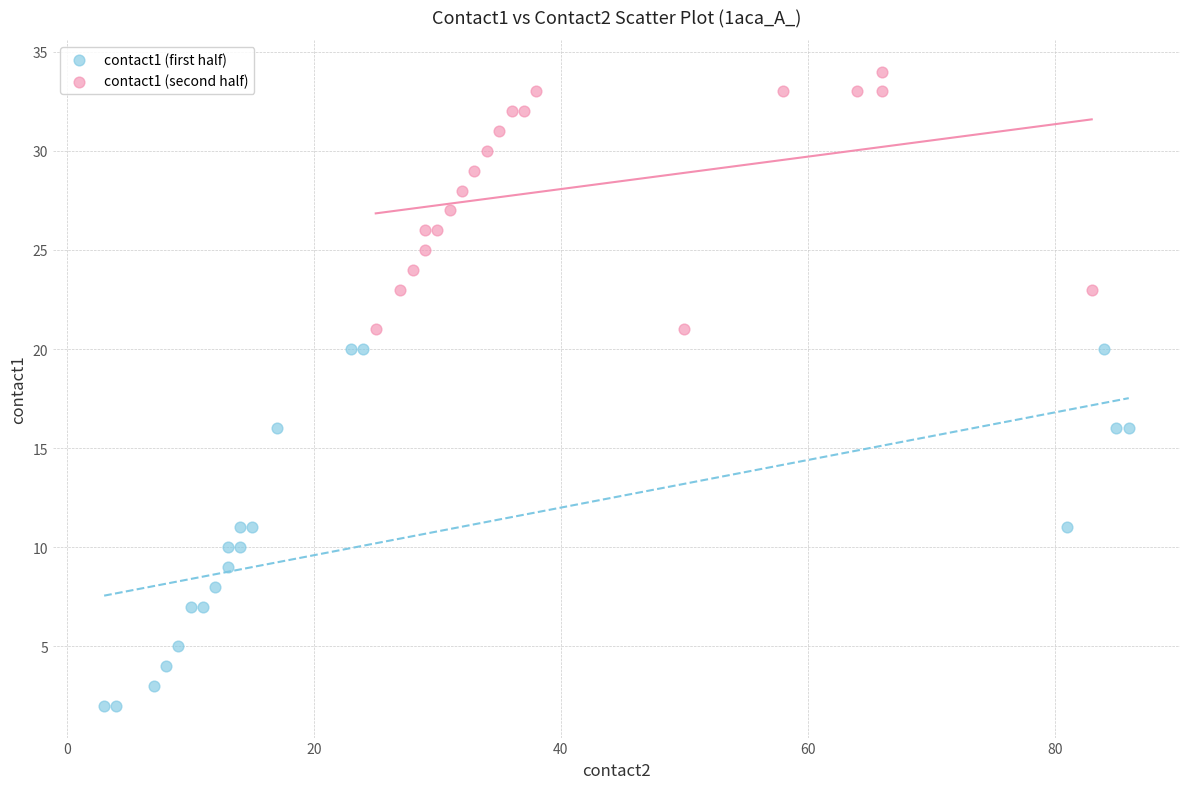

Which series has the widest spread of Y values?

contact1 (first half)